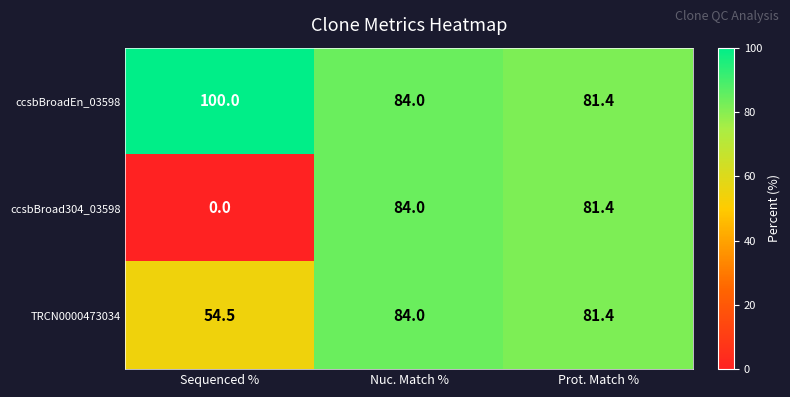

Reading right to left, what are all the values shown in this chart?

ccsbBroadEn_03598: Prot. Match %=81.4	Nuc. Match %=84.0	Sequenced %=100.0
ccsbBroad304_03598: Prot. Match %=81.4	Nuc. Match %=84.0	Sequenced %=0.0
TRCN0000473034: Prot. Match %=81.4	Nuc. Match %=84.0	Sequenced %=54.5